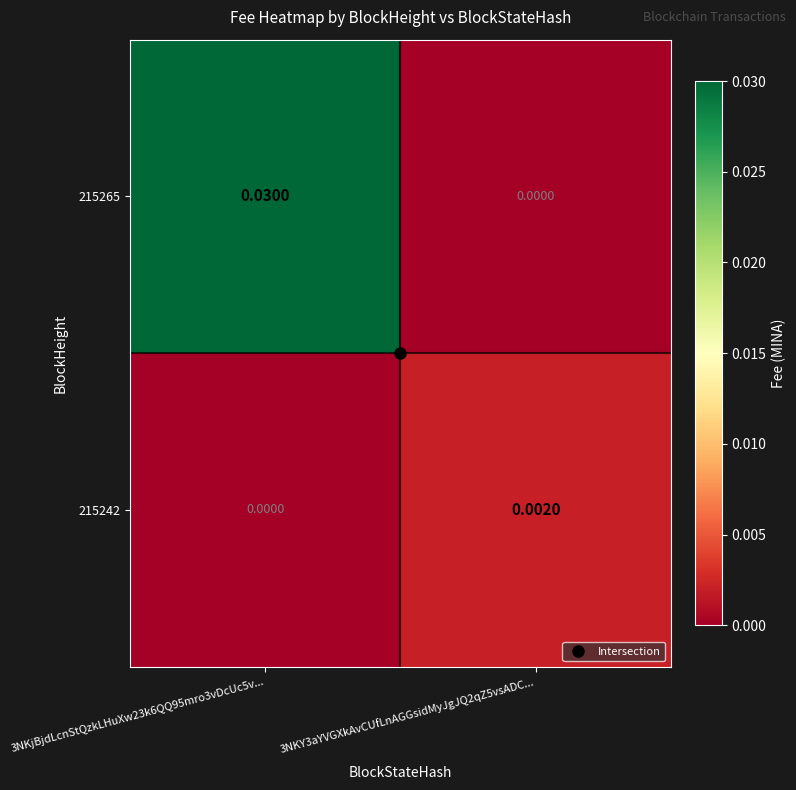

Is the value of 215265 at 3NKjBjdLcnStQzkLHuXw23k6QQ95mro3vDcUc5v... greater than the value of 215242 at 3NKY3aYVGXkAvCUfLnAGGsidMyJgJQ2qZ5vsADC...?

Yes